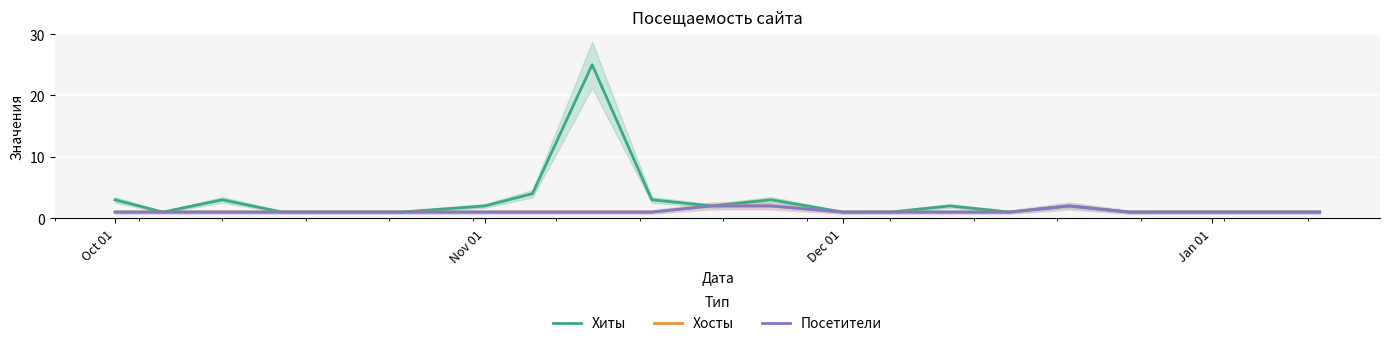

List the series in order of their peak value, lowest first.

Хосты, Посетители, Хиты